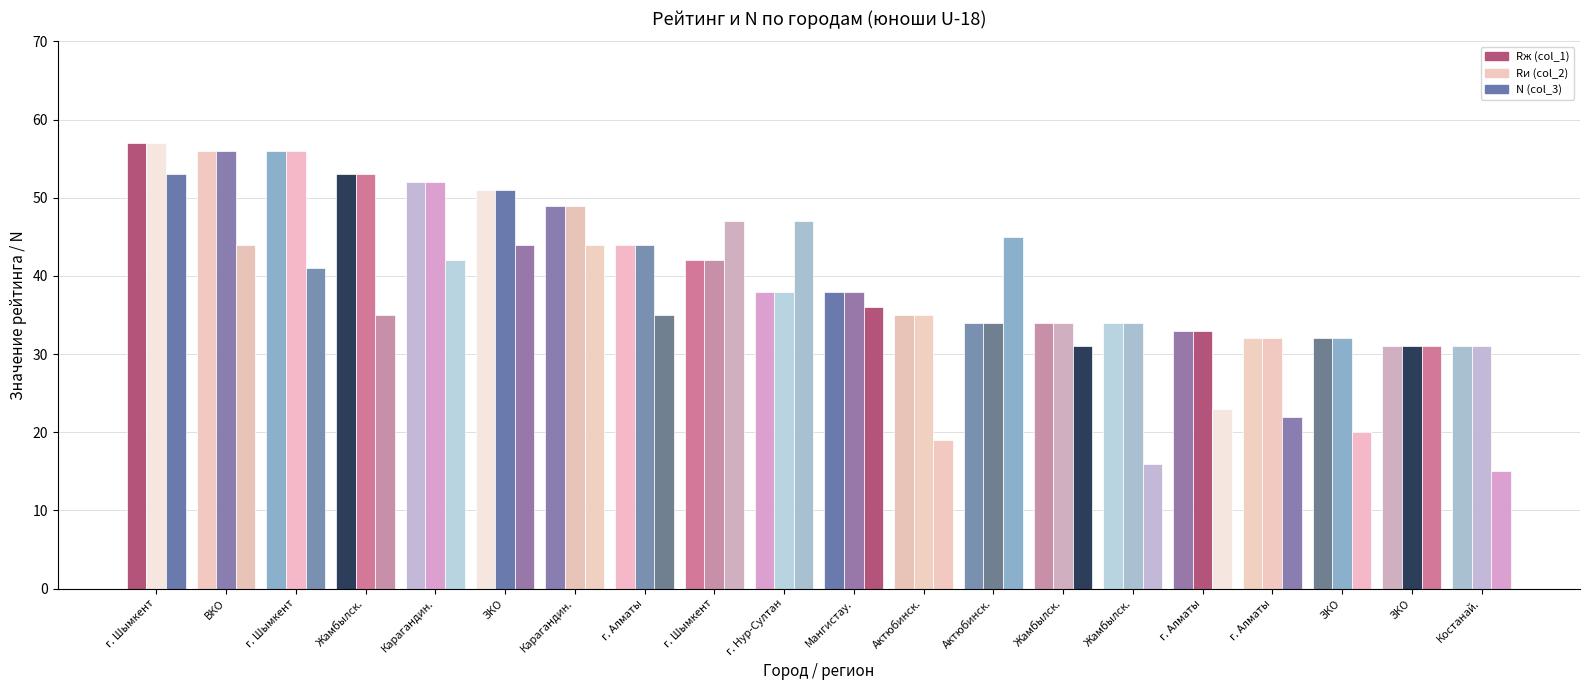

How many data points does each series have?

20